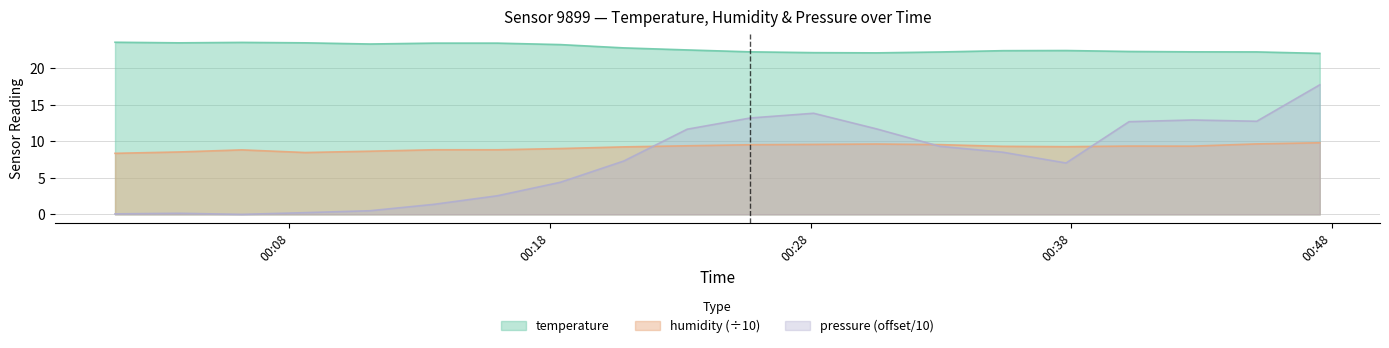

Is the value of humidity at 2022-08-05T00:35:23 greater than the value of temperature at 2022-08-05T00:20:50?

No